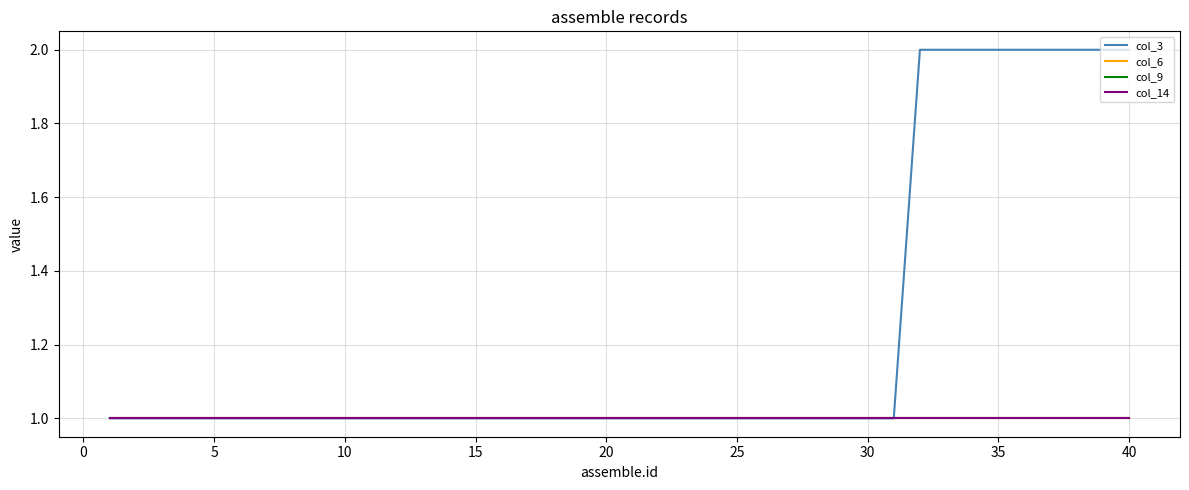

Which series has the widest spread of values?

col_3